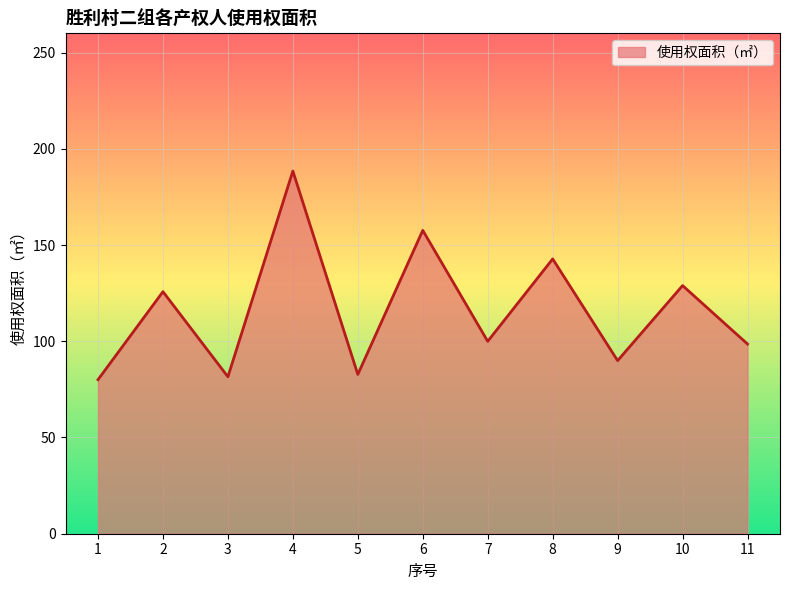

What is the sum of all values?

1276.3